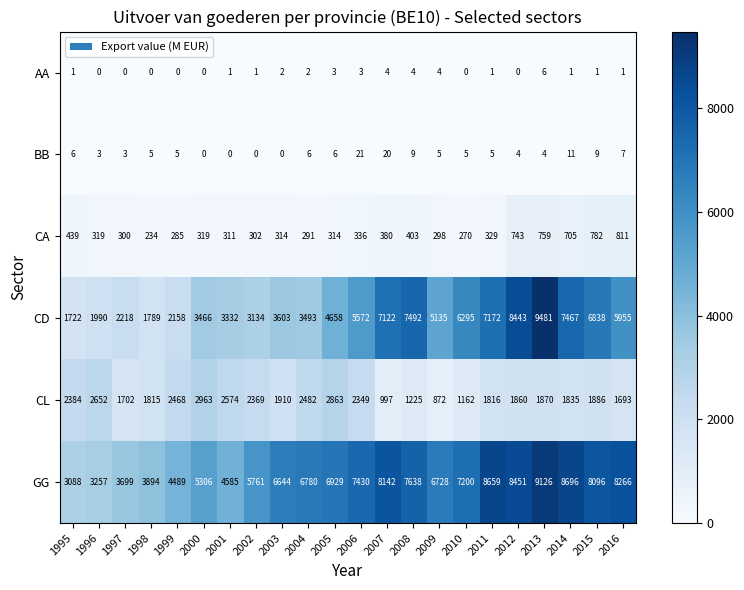

List the series in order of their peak value, lowest first.

AA, BB, CA, CL, GG, CD